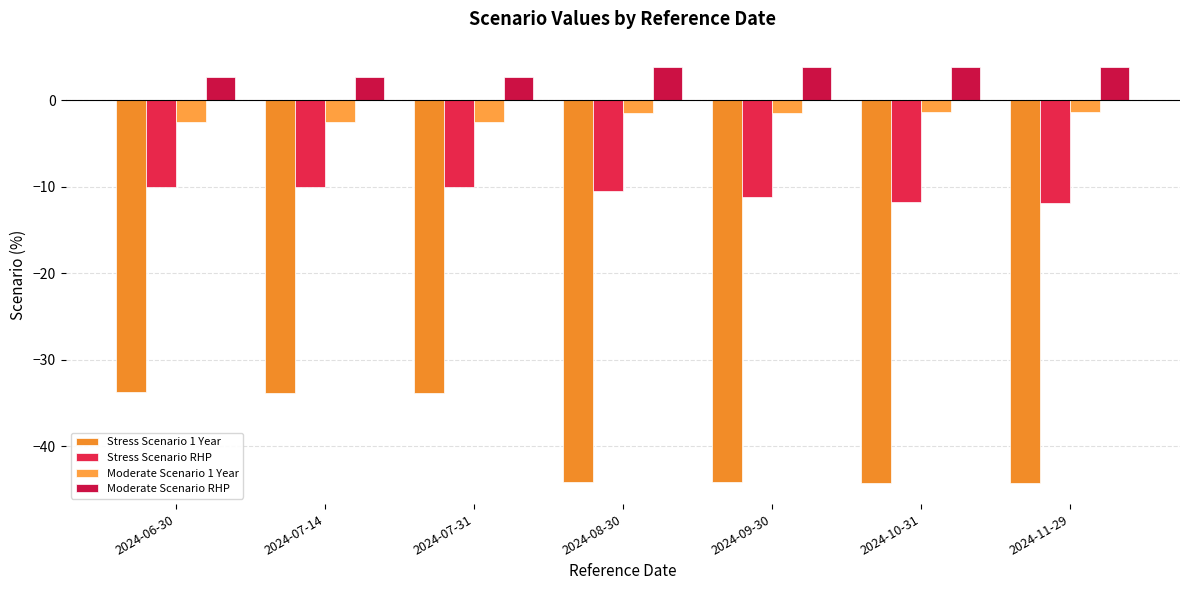

How many distinct data groups are displayed?

4